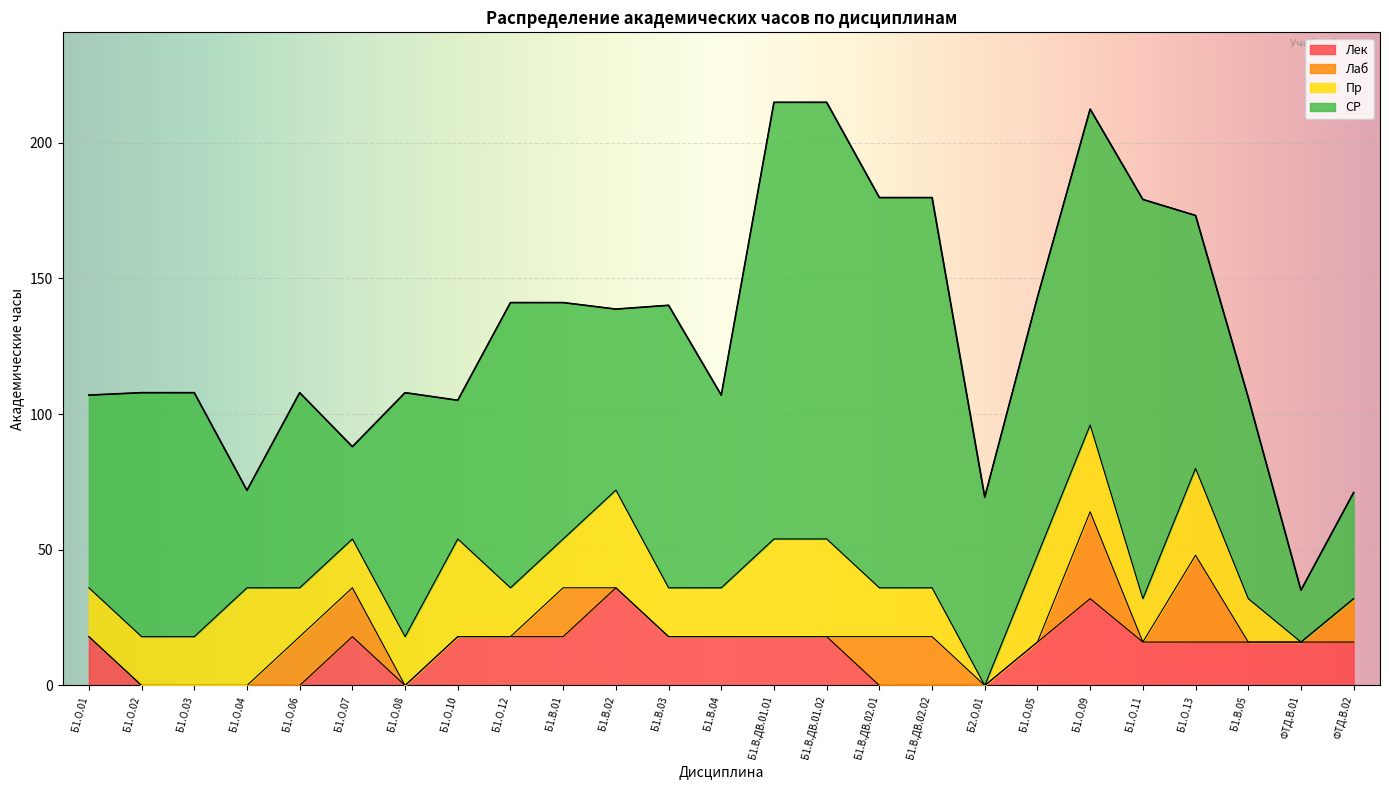

What is the highest value of the Лаб series?

32.0